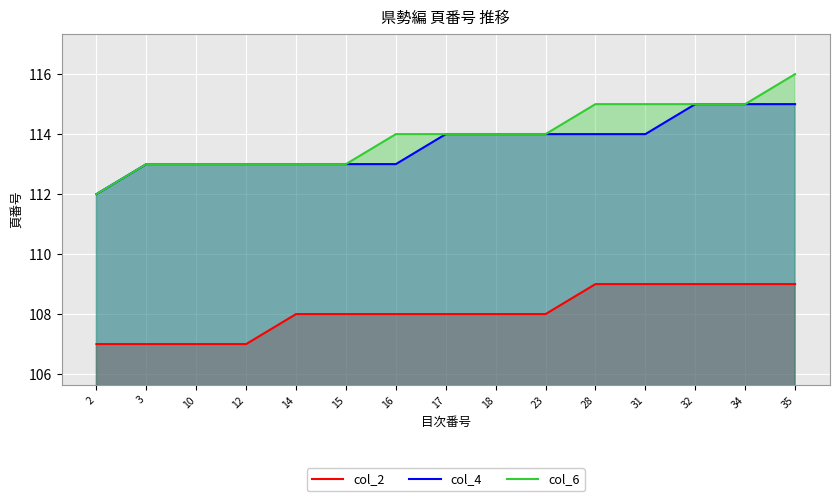

List the series in order of their peak value, lowest first.

col_2, col_4, col_6